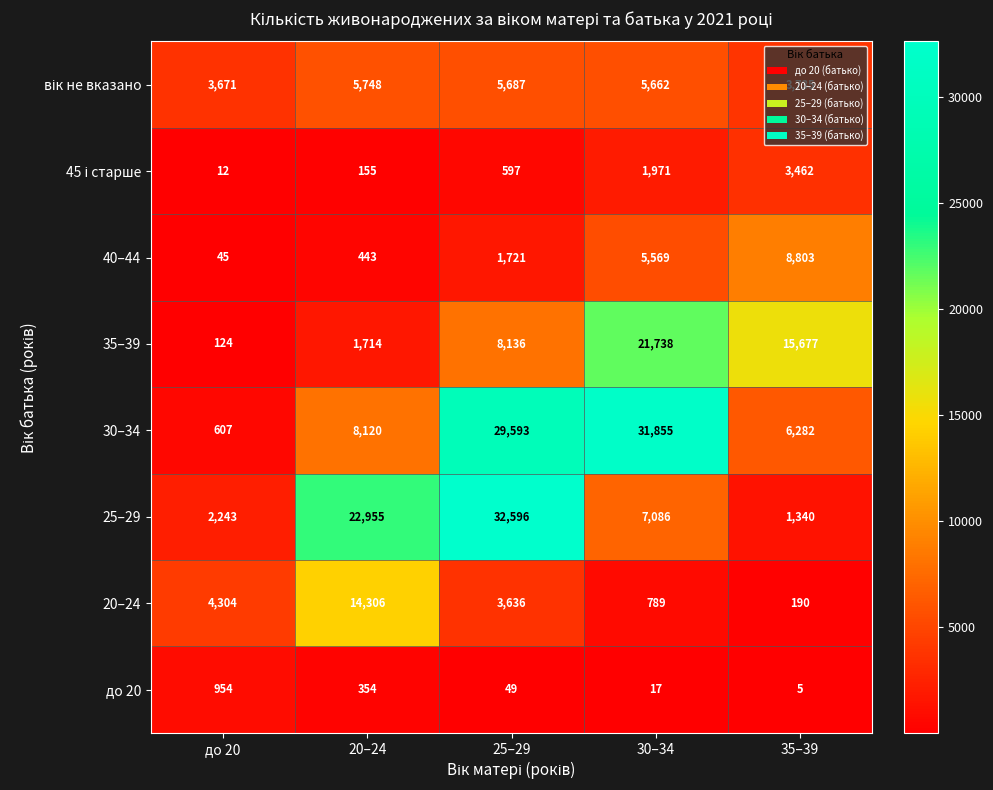

Is it true that 35–39 equals 21738 at 30–34?

True